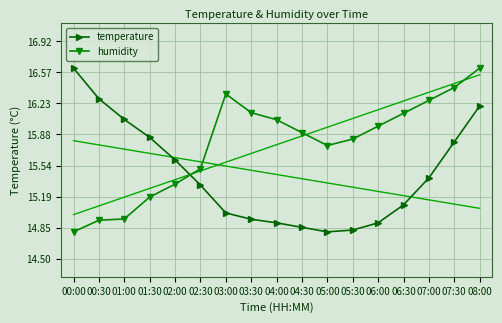

What is the lowest value of the humidity series?

14.8